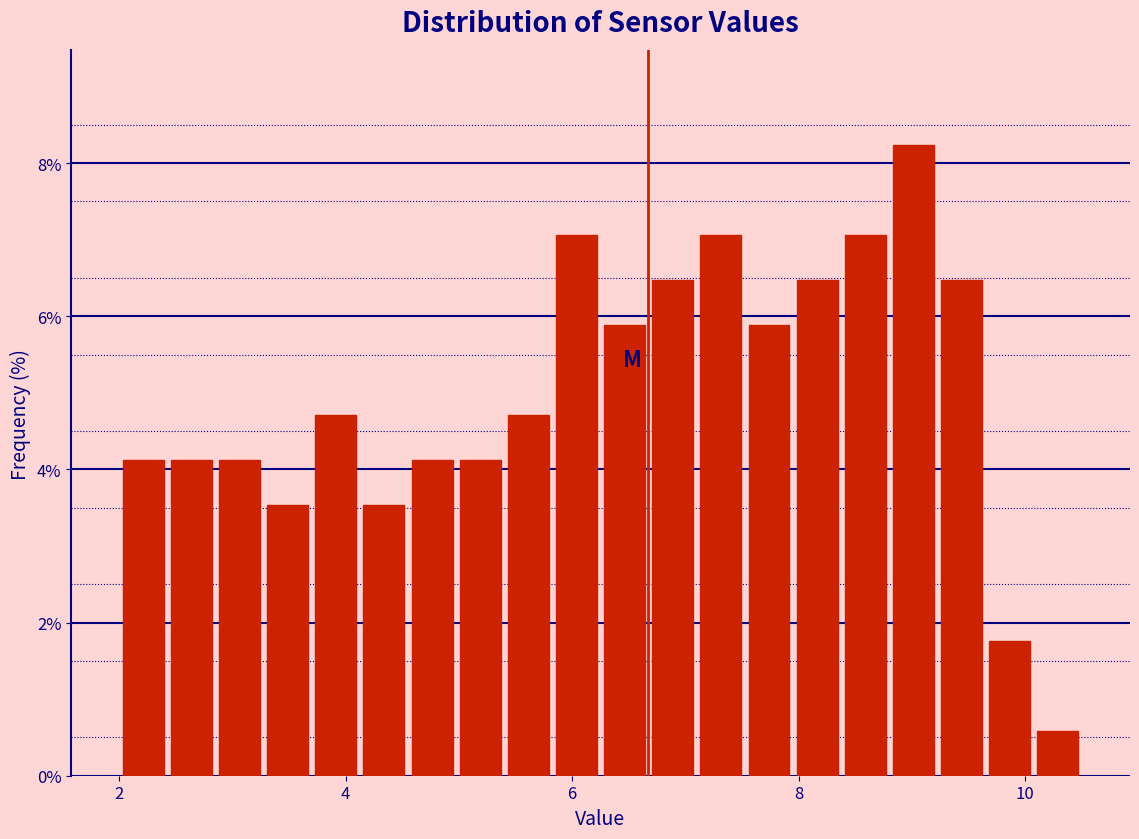

Read against the x-axis, roughly where is the centre of the tallest bar?

9.0